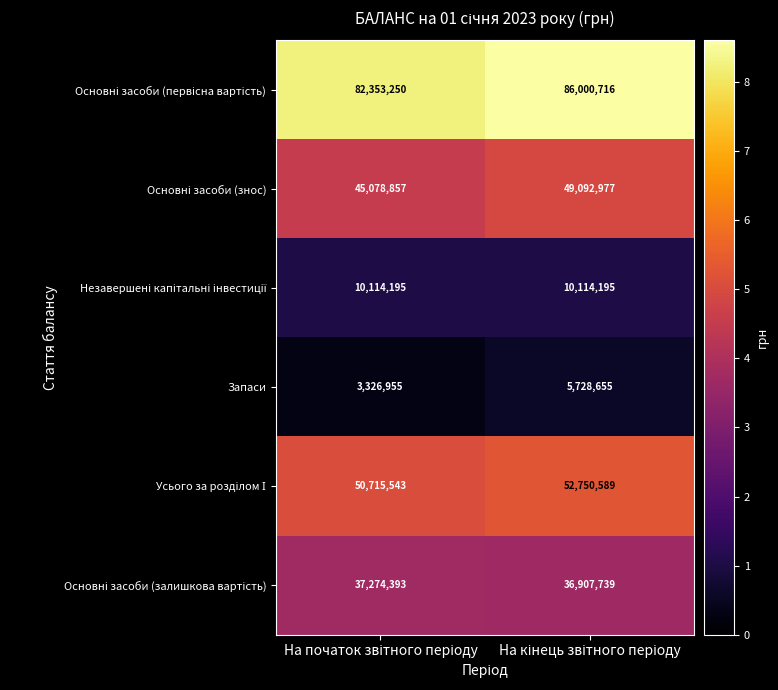

What is the minimum value shown in the chart?

3326955